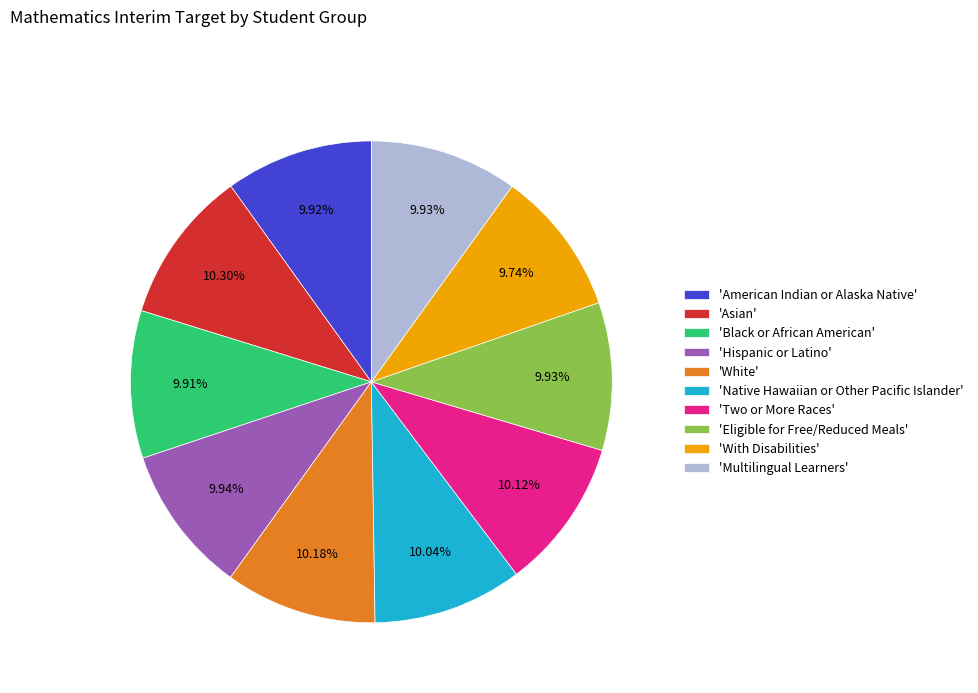

Is there any slice that represents more than half of the pie?

No